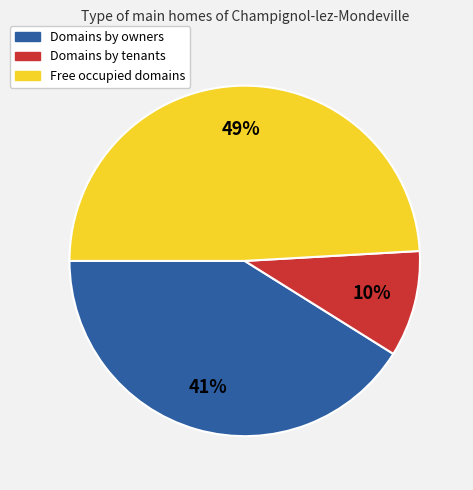

Is there a majority slice in this chart?

No